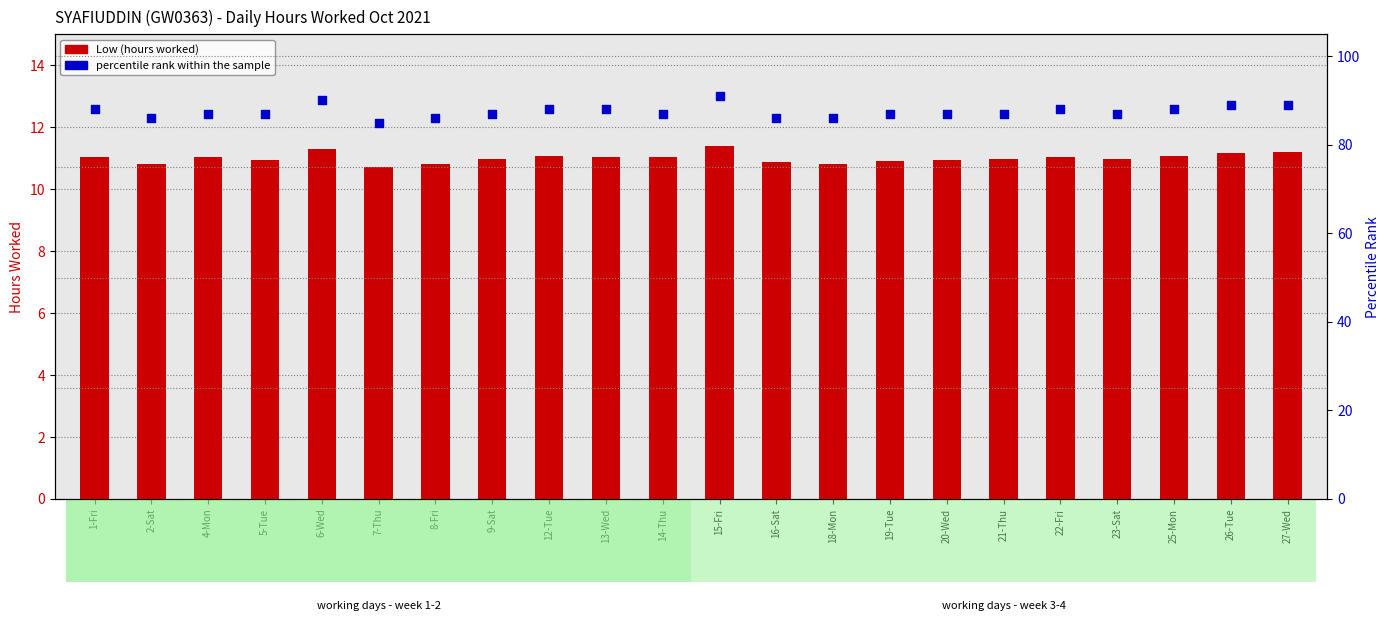

What is the total value across all series at 21-Thu?

98.0